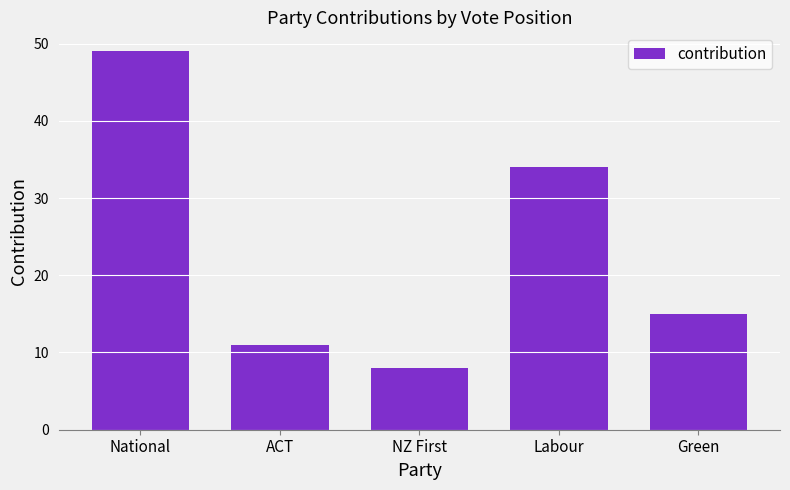

Reading left to right, transcribe all the data shown in this chart.

49	11	8	34	15